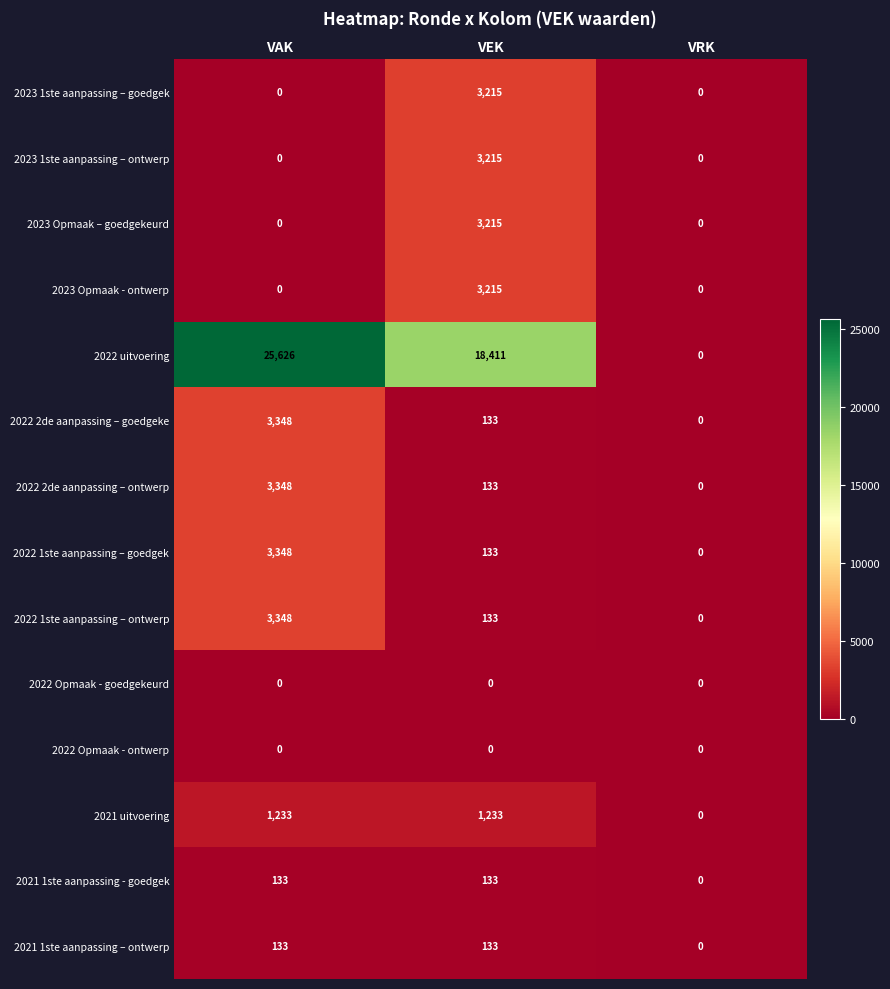

What is the sum of all 2022 uitvoering values?

44037